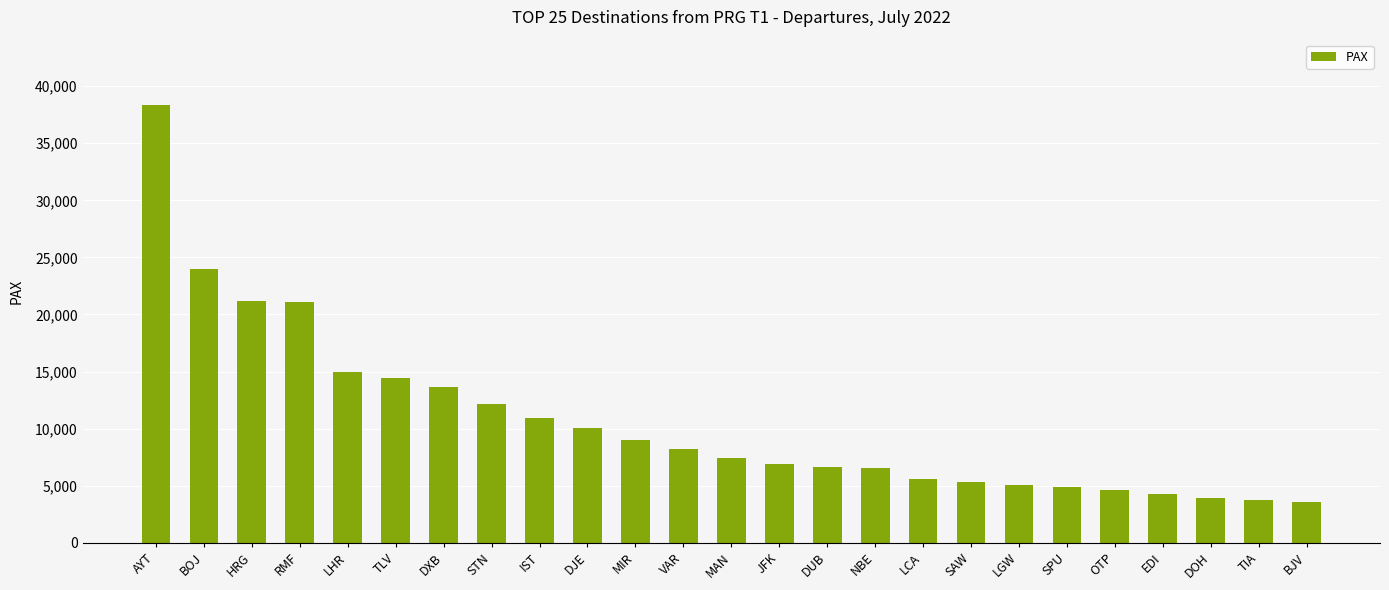

What position from the right is DOH?

3